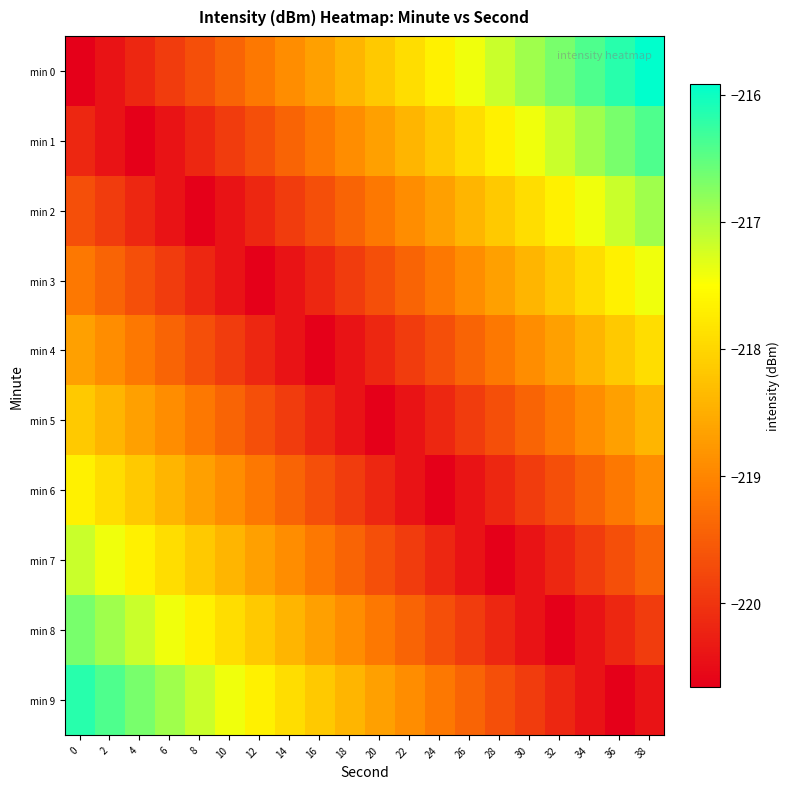

Rank the series by their maximum value, from highest to lowest.

min 0, min 9, min 1, min 8, min 2, min 7, min 3, min 6, min 4, min 5